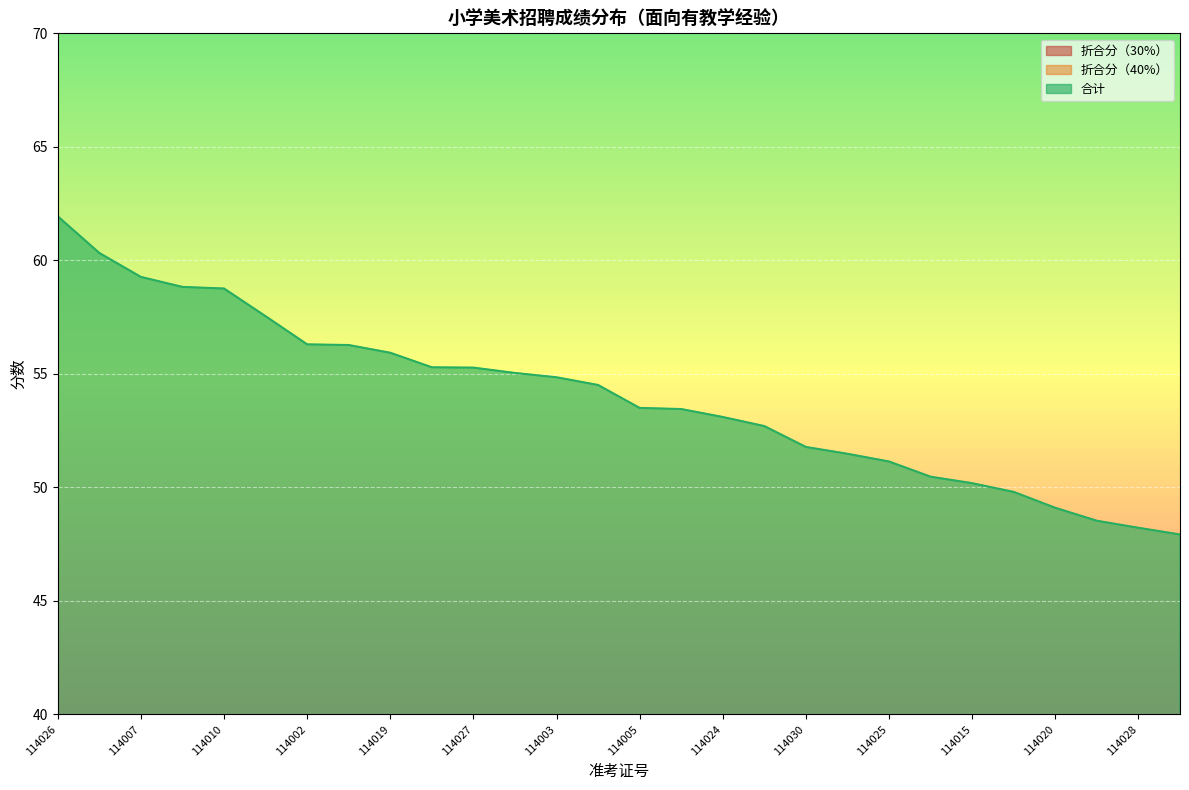

Count the number of data series in this chart.

3